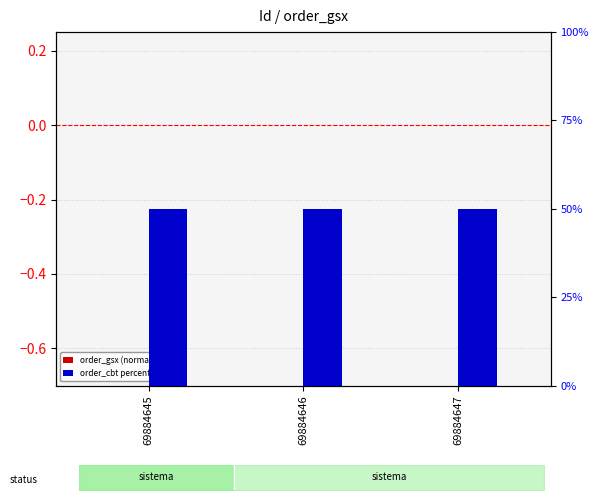

How many bars are there in each group?

2